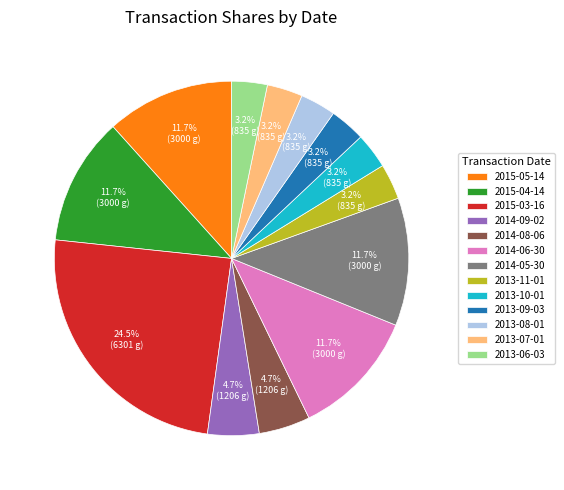

What percentage is the 2014-08-06 slice, to the nearest percent?

5%